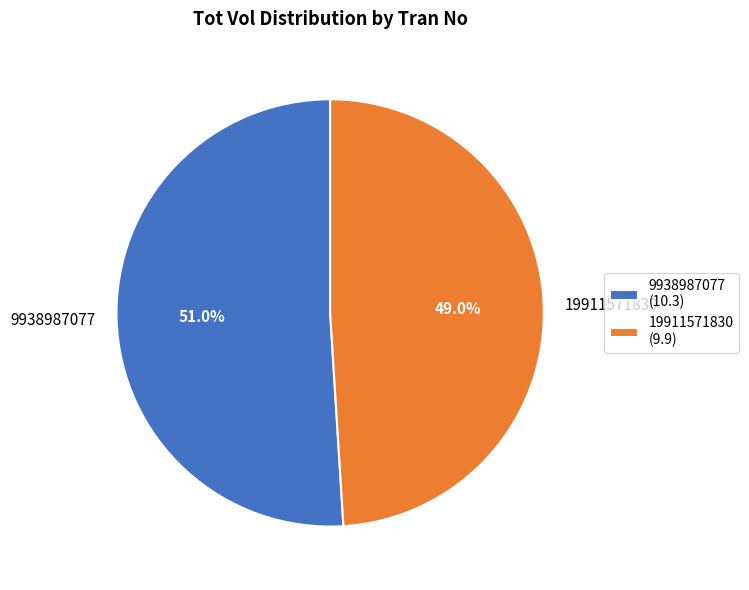

To the nearest percent, what is the difference between the largest and smallest slice percentages?

2%